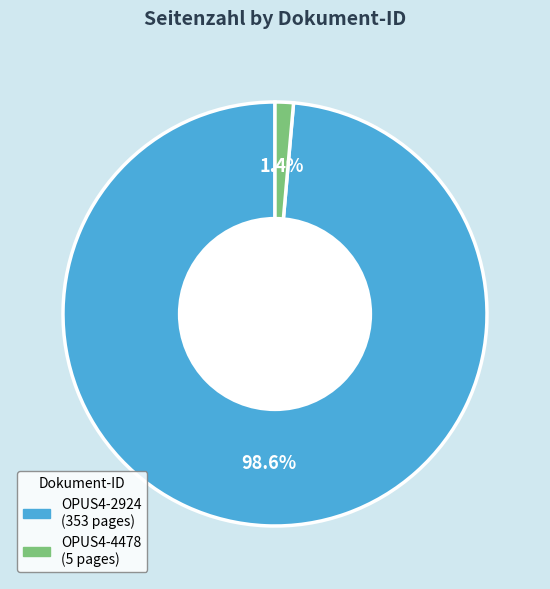

Rank the categories by value from highest to lowest.

OPUS4-2924, OPUS4-4478